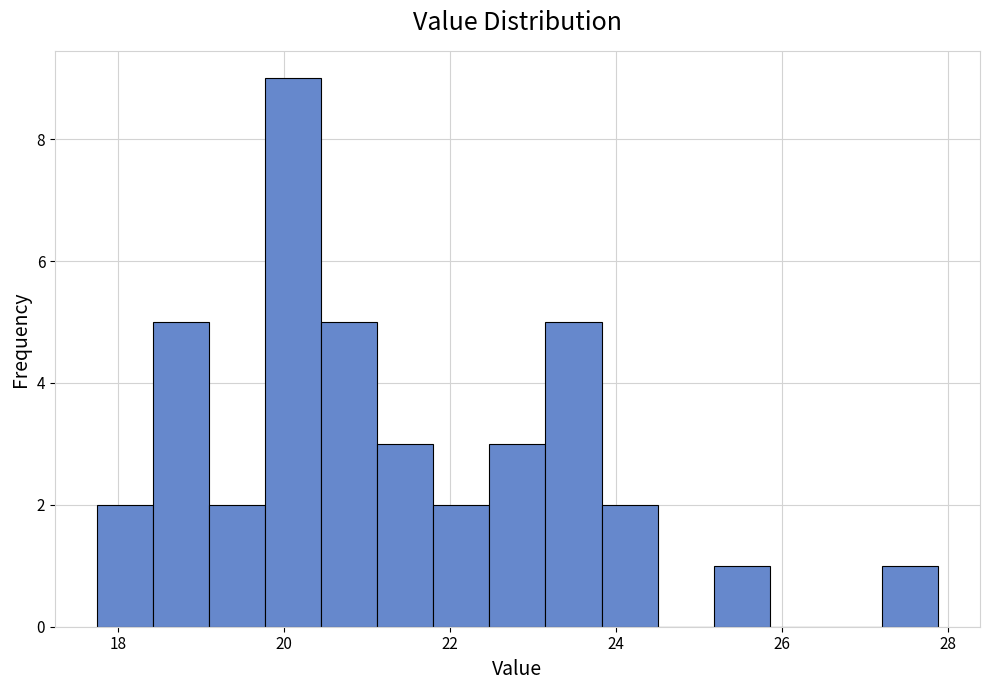

Around what value on the x-axis is the tallest bar? Give the approximate position of its centre, as read against the axis.

20.2